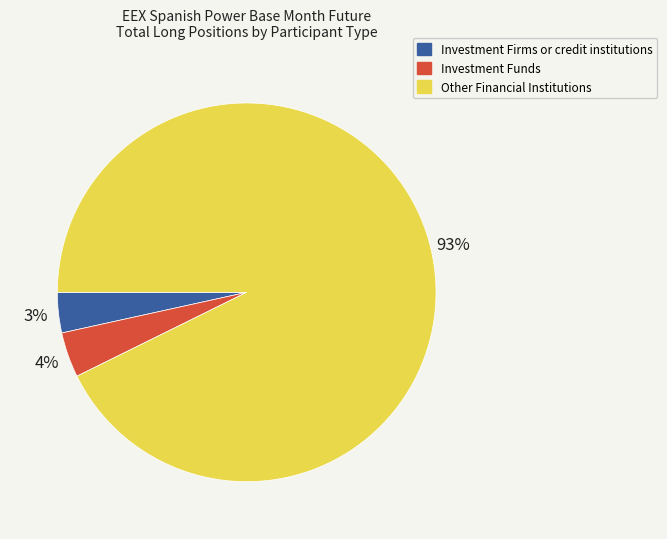

Does any single category account for the majority?

Yes